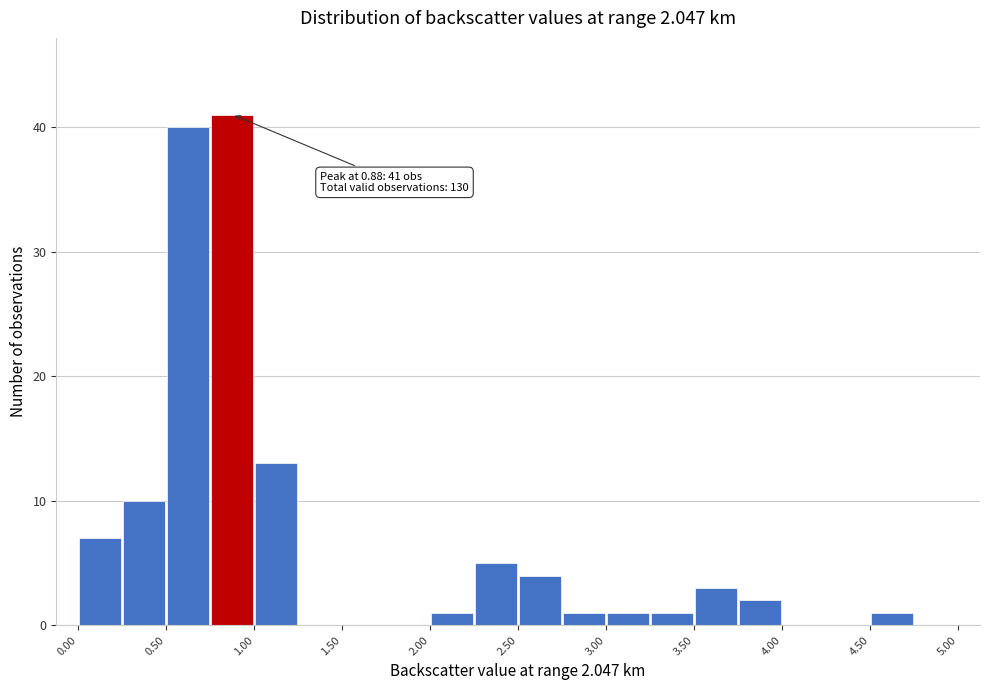

Which range on the x-axis has the tallest bar?

0.75 to 1.00